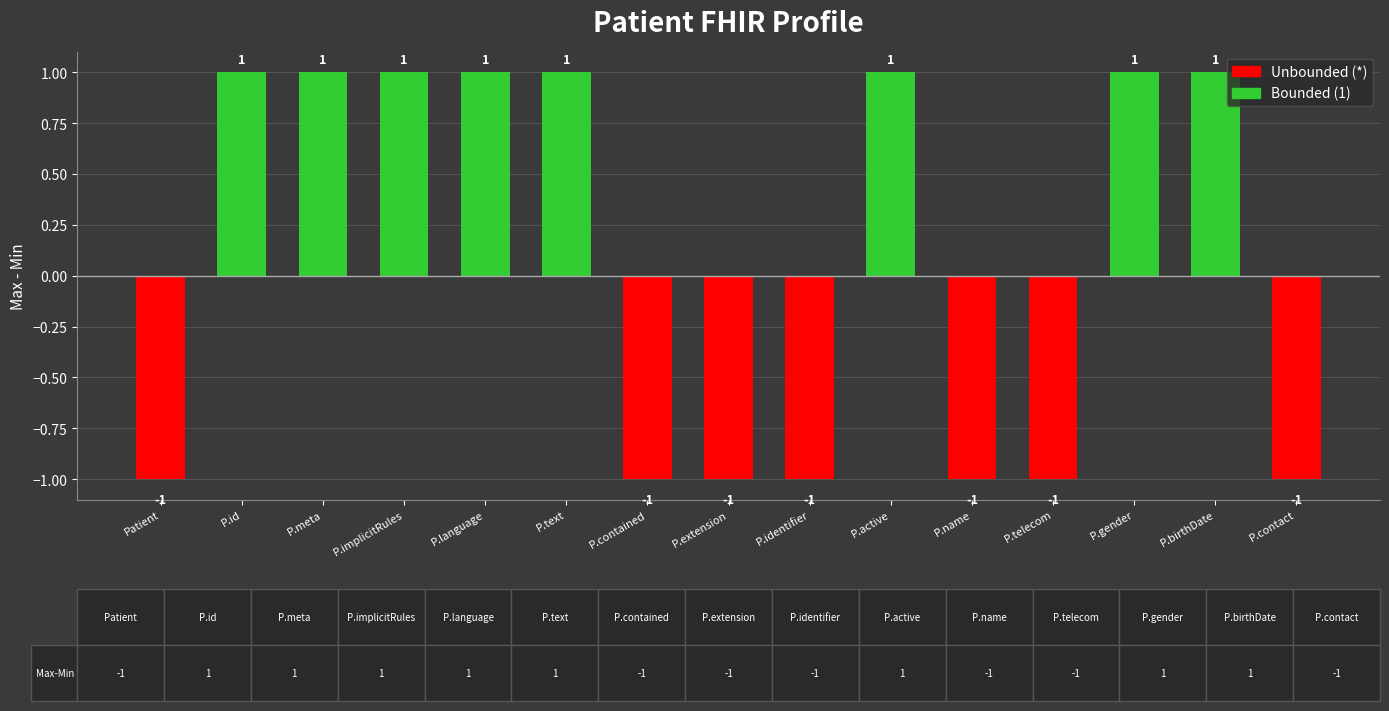

The value at P.active is 1. True or false?

True